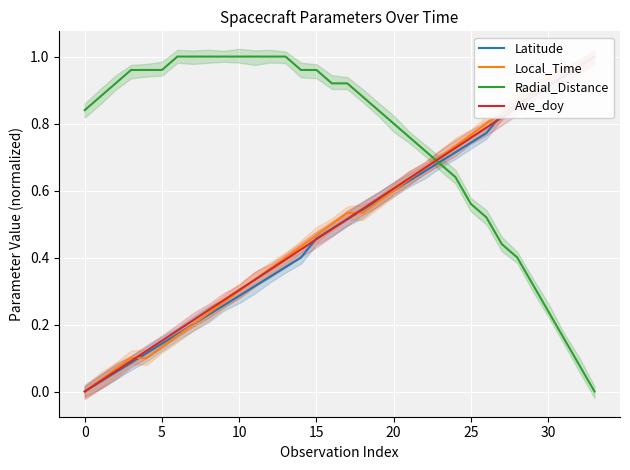

What is the greatest value displayed?

1.0